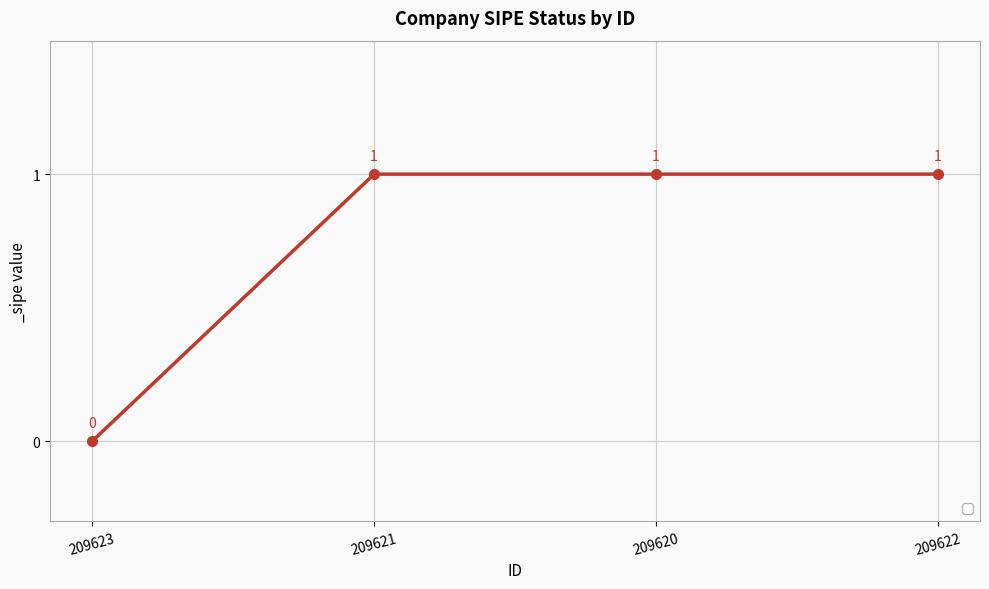

True or false: the data has more than 2 interior local peaks.

False